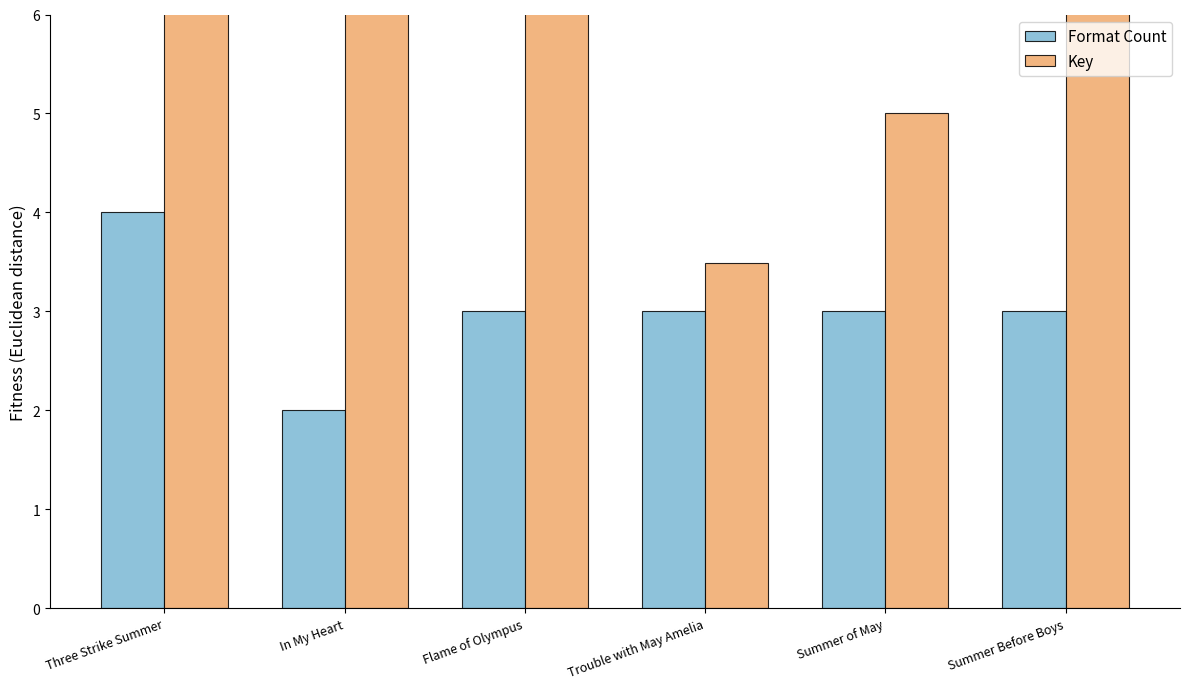

Is the value of Key at Trouble with May Amelia greater than the value of Format Count at Summer of May?

Yes